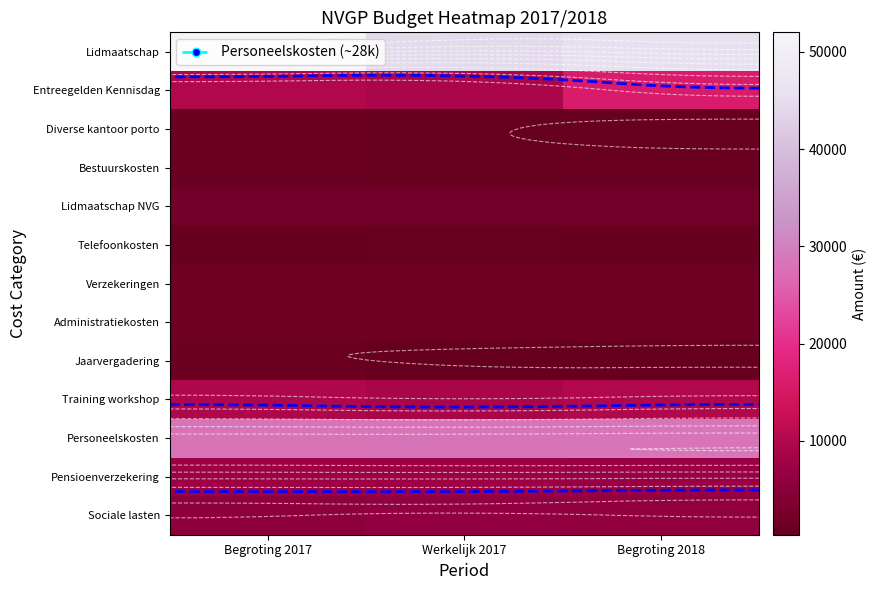

What is the total value across all series at Begroting 2018?

119950.0